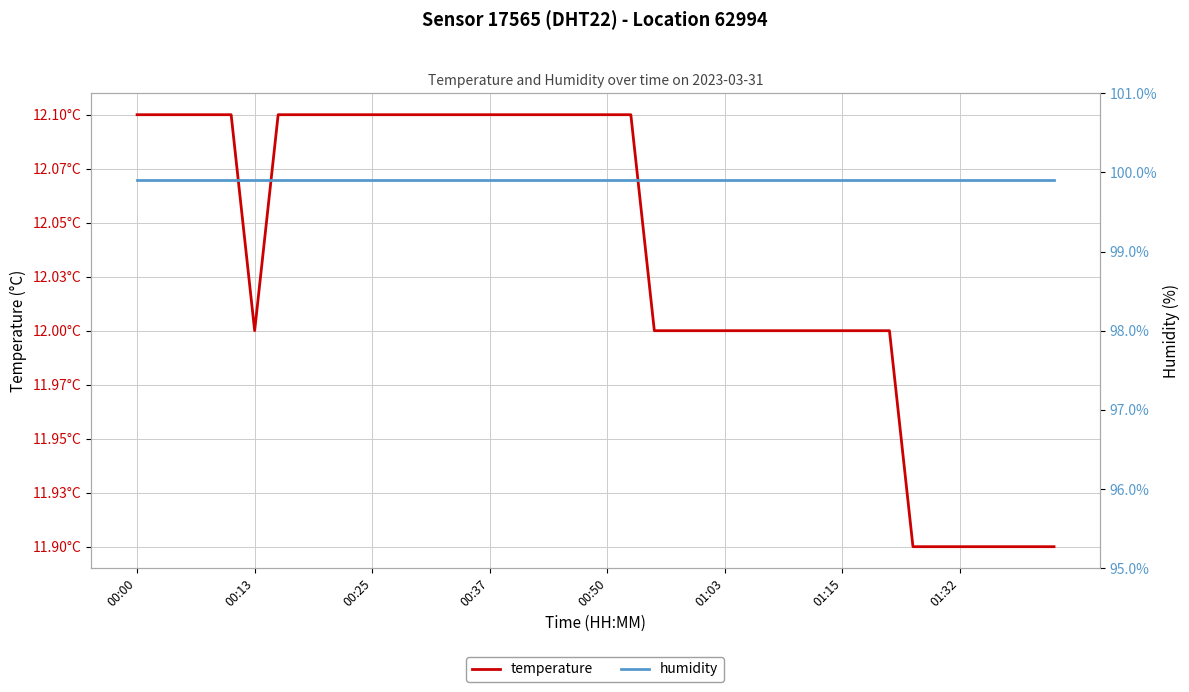

True or false: temperature and humidity cross at least once.

False